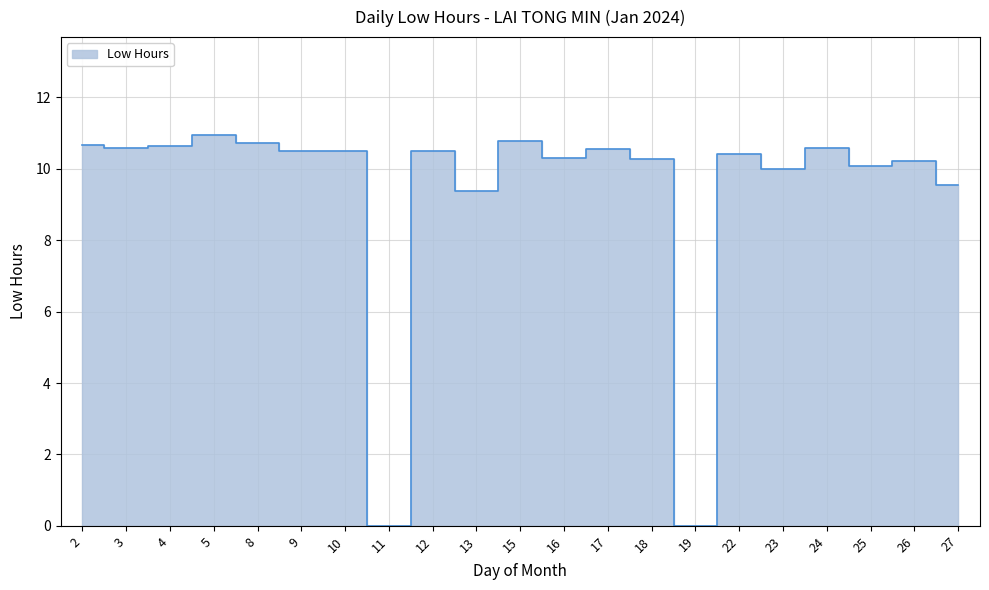

What is the difference between the maximum and second lowest values?

10.9